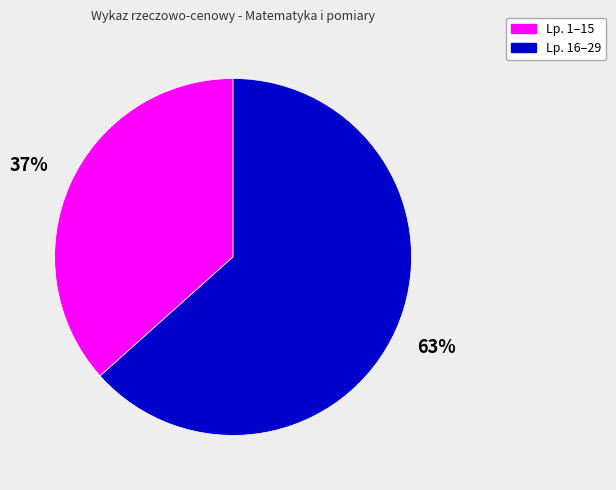

How many slices are in this pie chart?

2